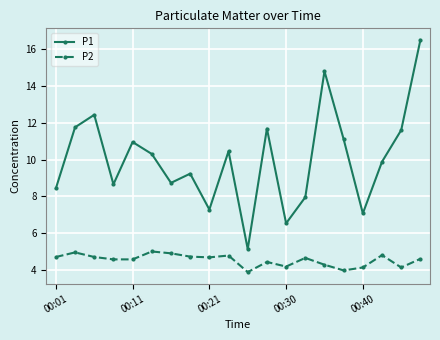

What is the difference between the maximum and second lowest values in the P2 series?

1.0